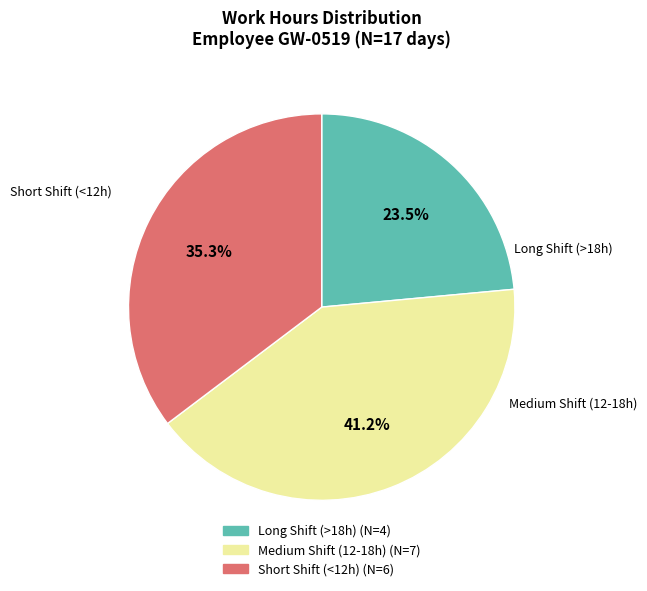

Does any single category account for the majority?

No